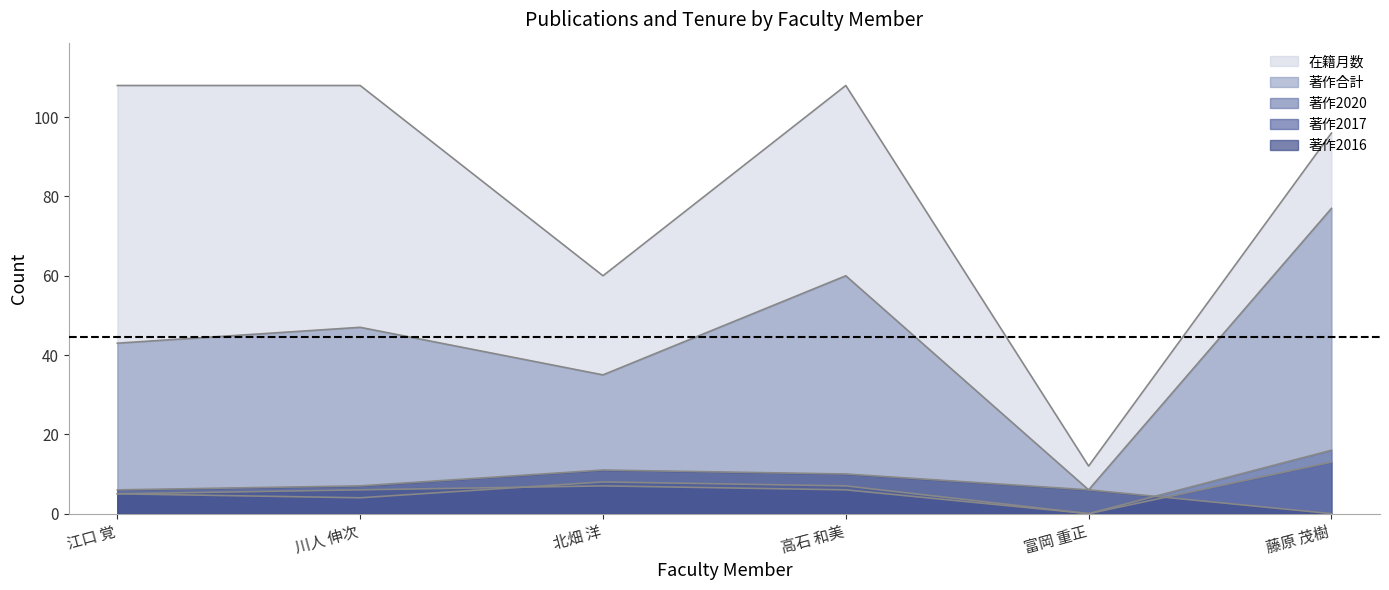

List the series in order of their peak value, lowest first.

著作2016, 著作2017, 著作2020, 著作合計, 在籍月数